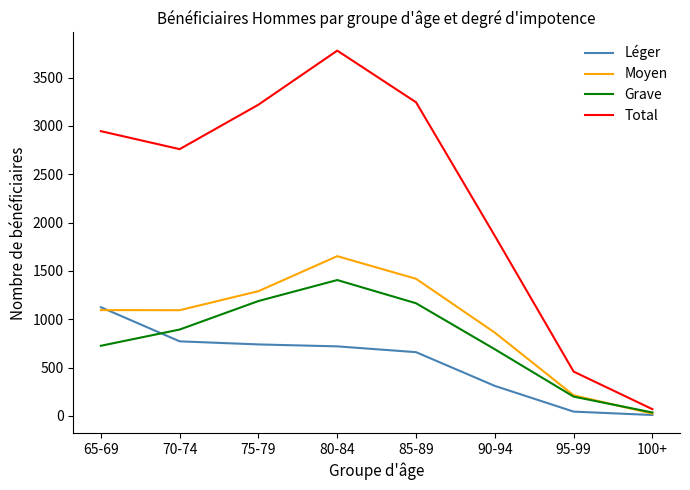

List the series in order of their peak value, lowest first.

Léger, Grave, Moyen, Total